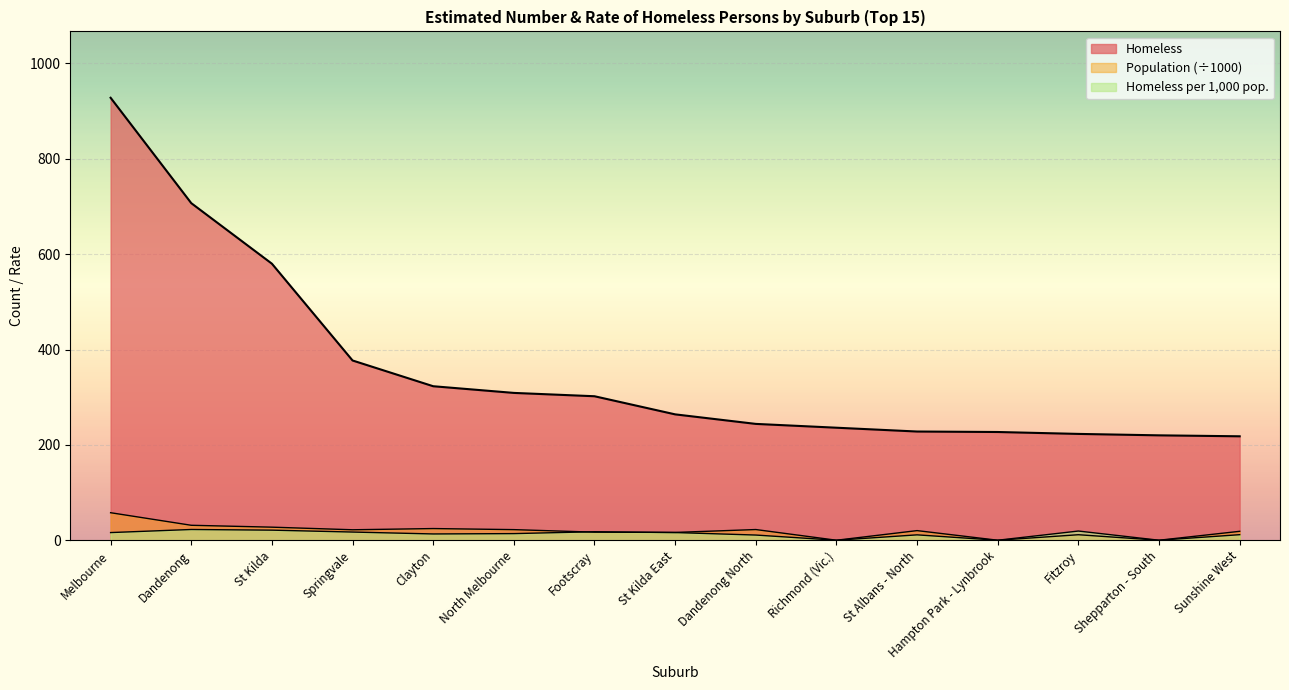

Which category has the lowest value in the Population series?

Richmond (Vic.)